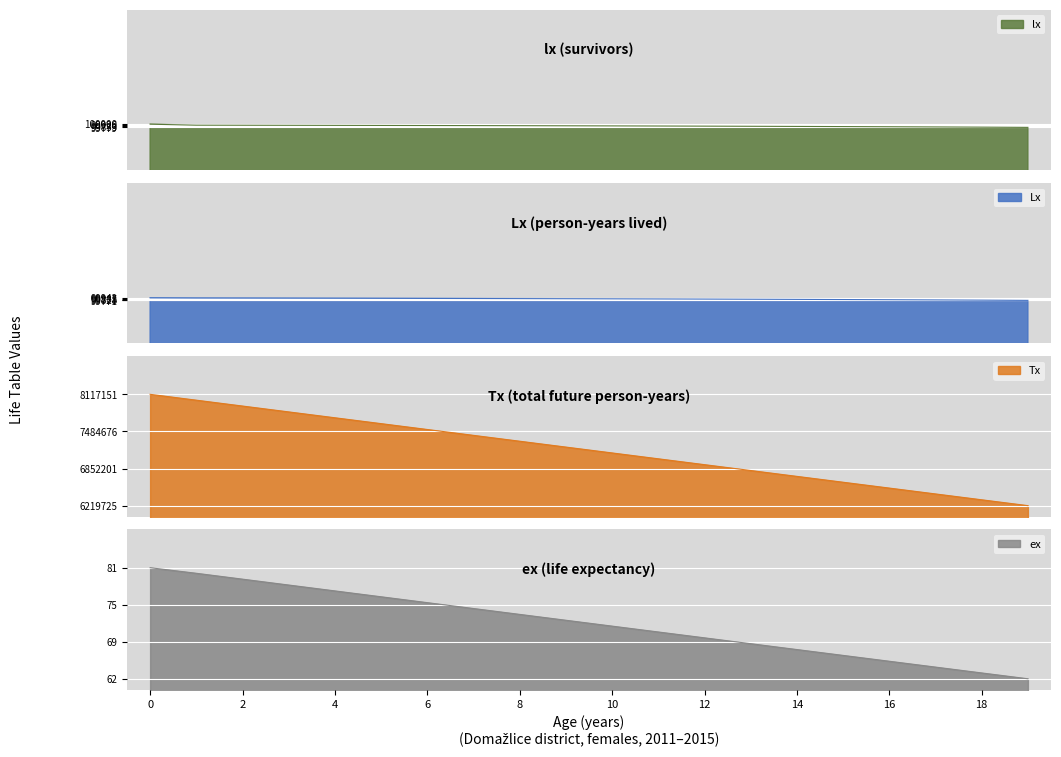

What is the minimum value for ex?

62.3